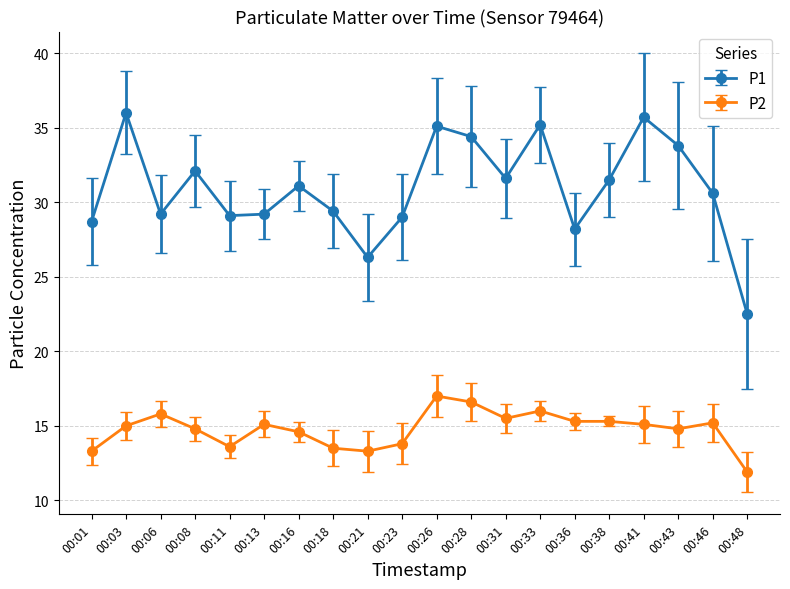

At which category does P2 reach its first local valley?

00:11